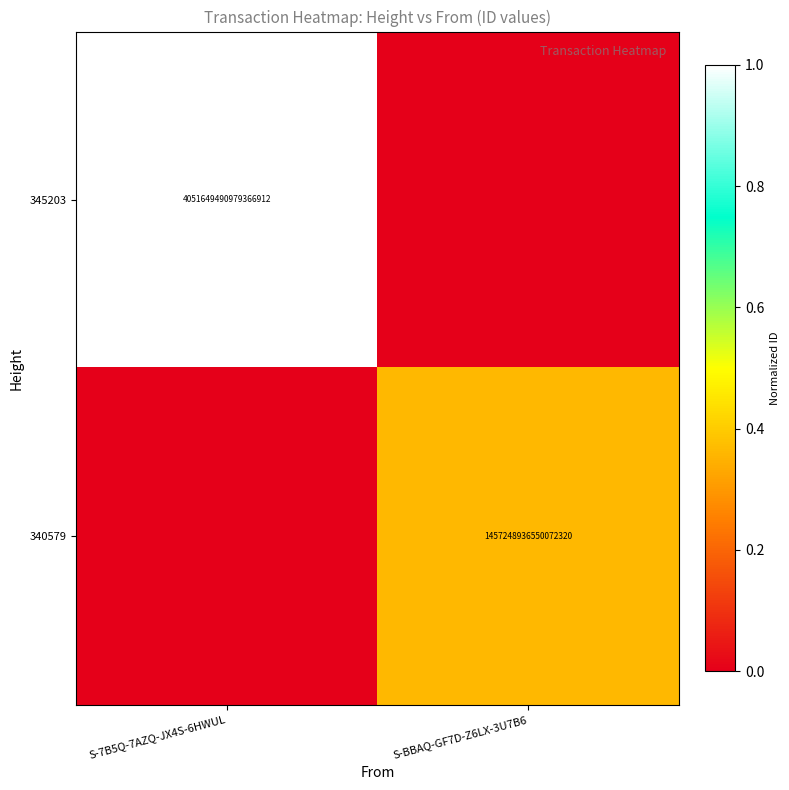

What is the spread (max minus min) of values at S-7B5Q-7AZQ-JX4S-6HWUL?

1.0